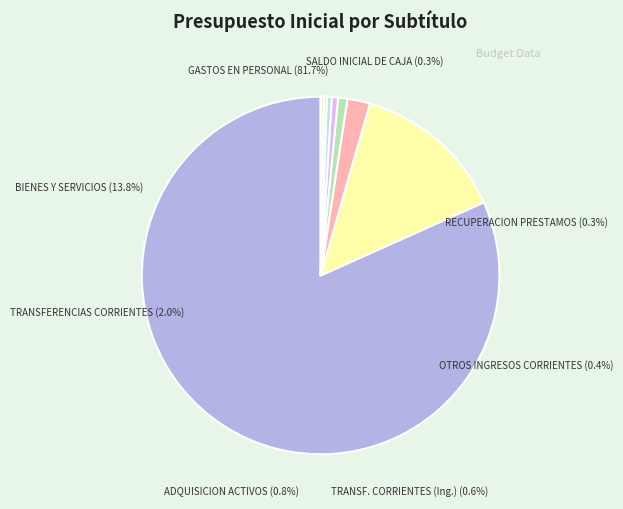

Does RECUPERACION DE PRESTAMOS represent more than half of the total?

No